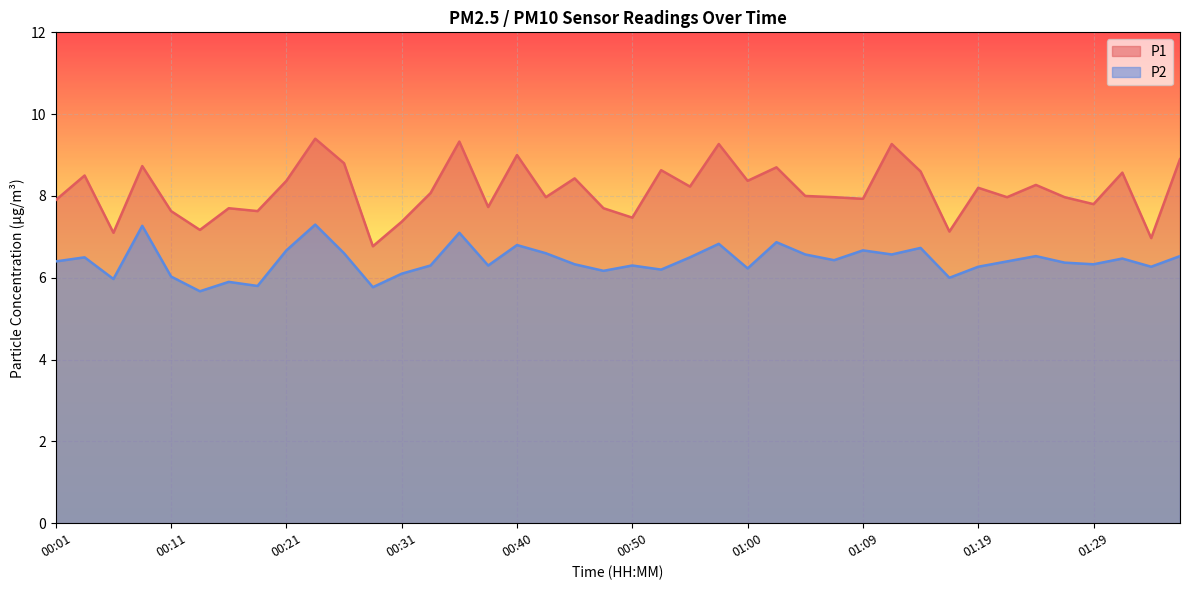

What is the value of the P2 point at the 34th from the left?

6.4